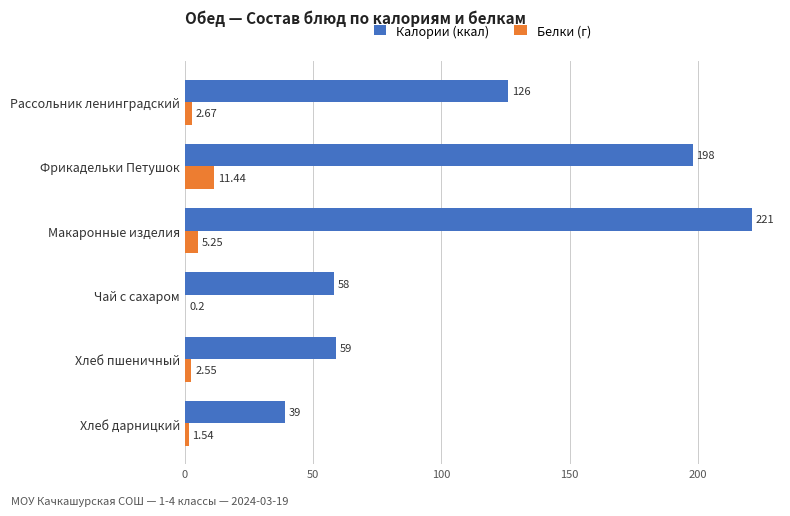

At which category is the sum across all series the highest?

Макаронные изделия